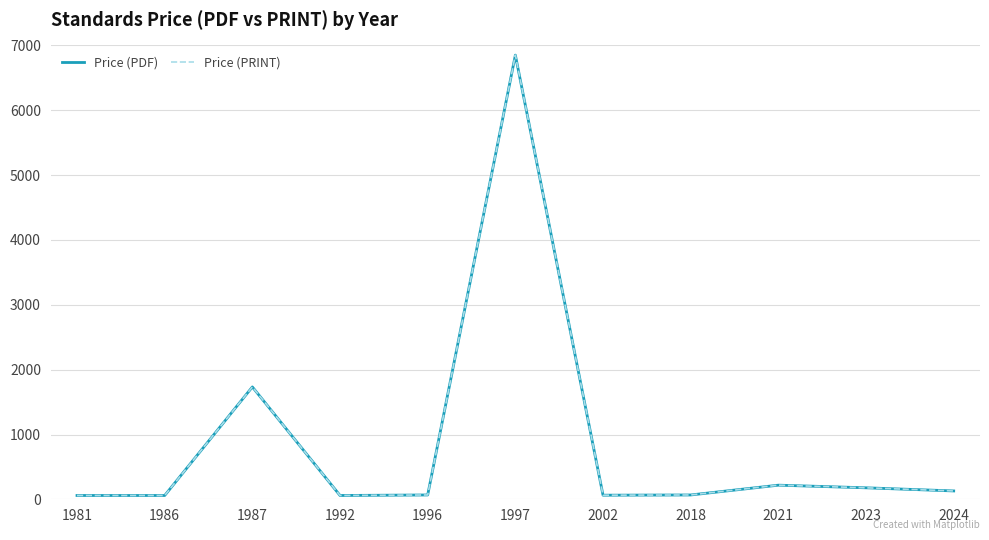

Reading left to right, what are all the values shown in this chart?

Price (PDF): 1981=61.0	1986=61.0	1987=1734.5	1992=61.0	1996=69.0	1997=6850.0	2002=65.4	2018=69.0	2021=220.0	2023=179.4	2024=131.2
Price (PRINT): 1981=61.0	1986=61.0	1987=1734.5	1992=61.0	1996=69.0	1997=6850.0	2002=65.4	2018=69.0	2021=220.0	2023=179.4	2024=131.2